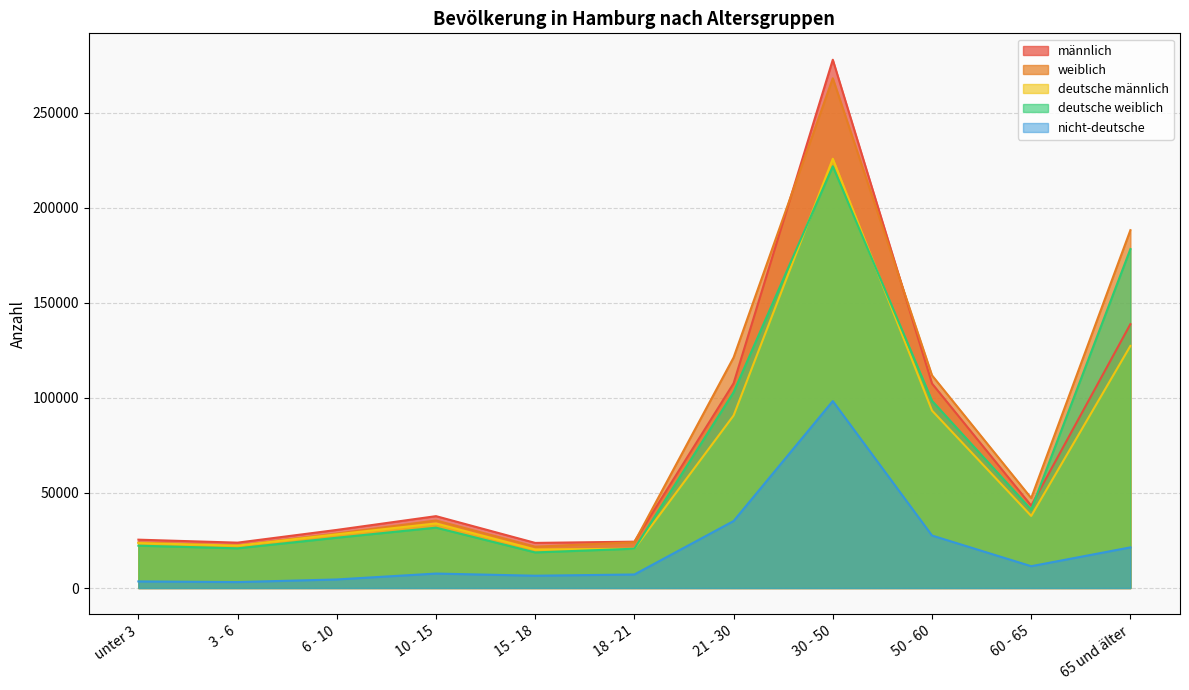

What is the minimum value for weiblich?

21737